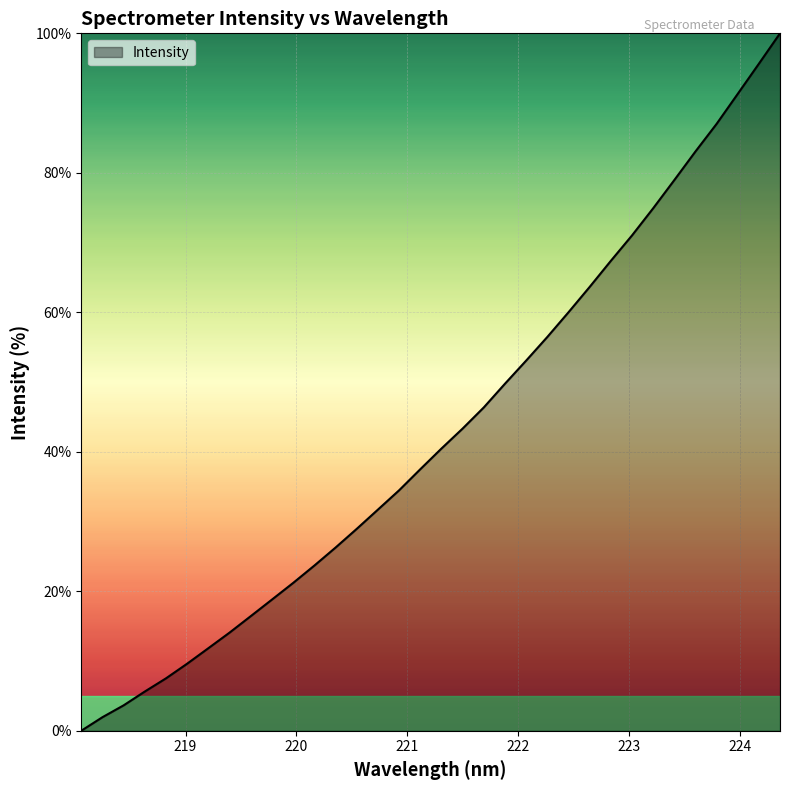

What is the maximum value shown in the chart?

100.0